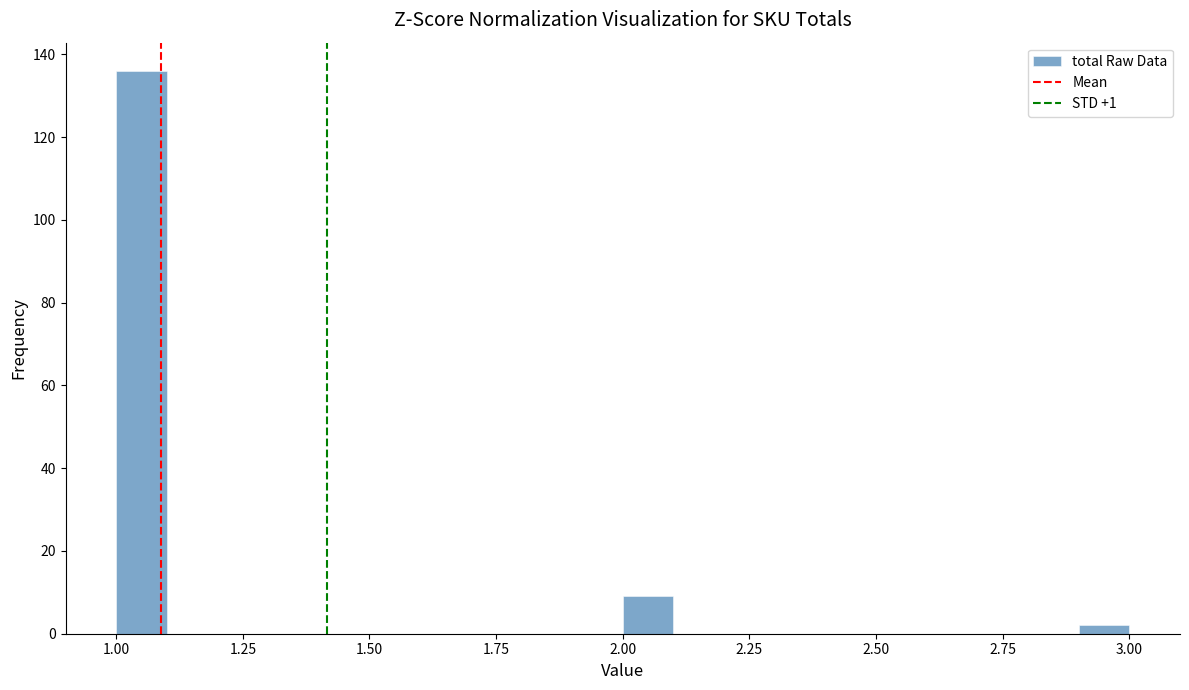

Around what value on the x-axis is the tallest bar? Give the approximate position of its centre, as read against the axis.

1.05